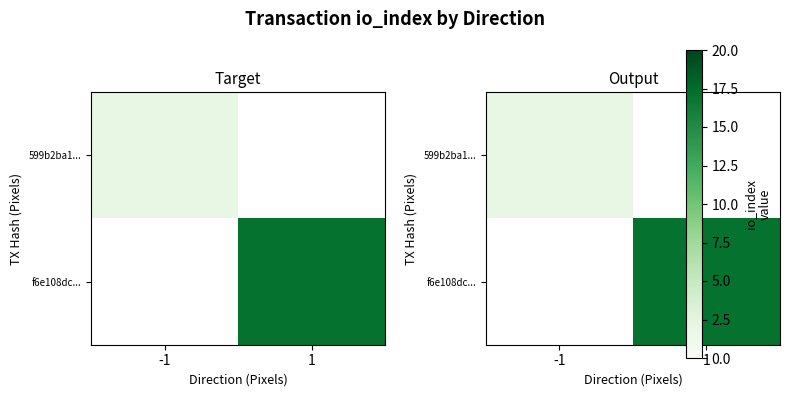

Is it true that 599b2ba1... equals 2.7 at -1?

False